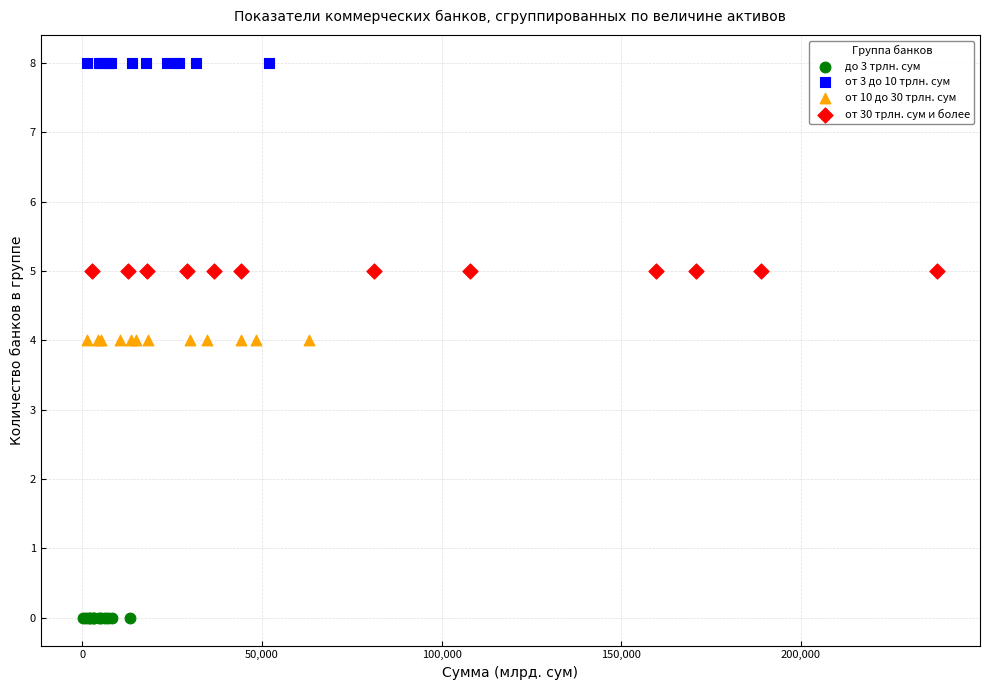

Which series reaches the maximum Y coordinate?

от 3 до 10 трлн. сум